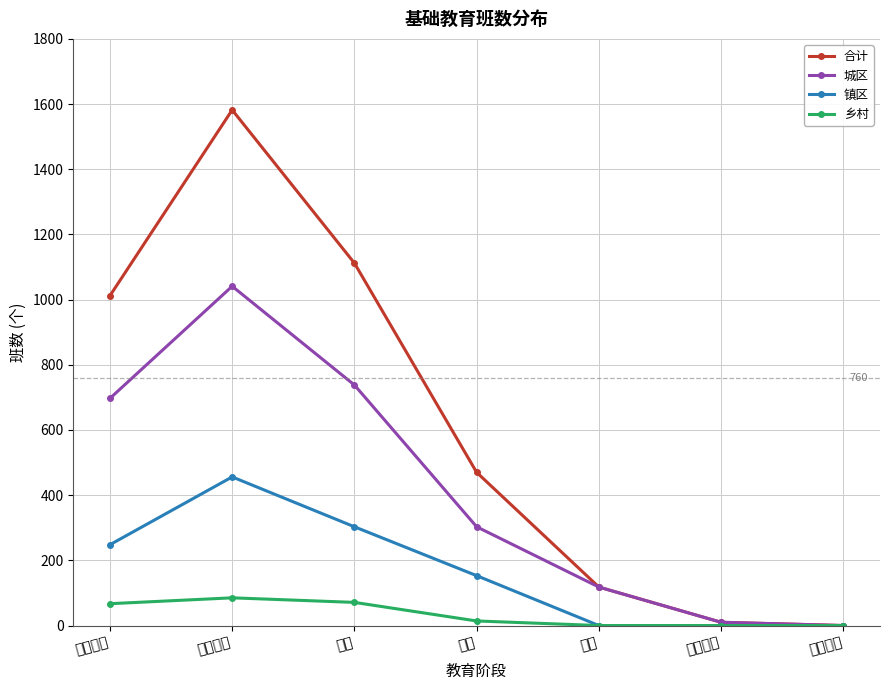

Reading left to right, what are all the values shown in this chart?

合计: 学前教育=1012	义务教育=1582	小学=1112	初中=470	高中=118	特殊教育=10	专门学校=0
城区: 学前教育=697	义务教育=1041	小学=738	初中=303	高中=118	特殊教育=10	专门学校=0
镇区: 学前教育=248	义务教育=456	小学=303	初中=153	高中=0	特殊教育=0	专门学校=0
乡村: 学前教育=67	义务教育=85	小学=71	初中=14	高中=0	特殊教育=0	专门学校=0